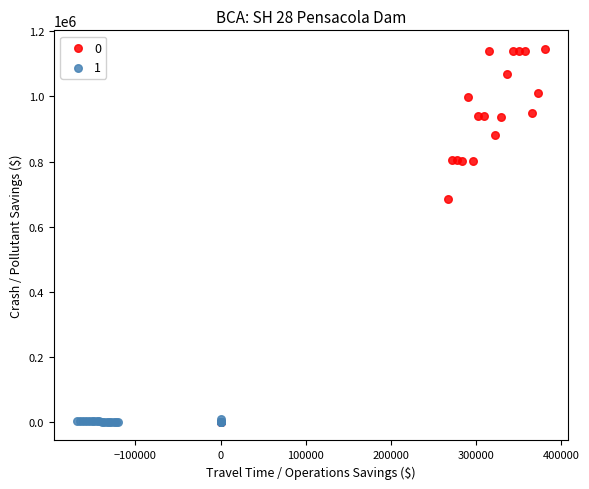

What are all the series names shown in the legend?

0, 1